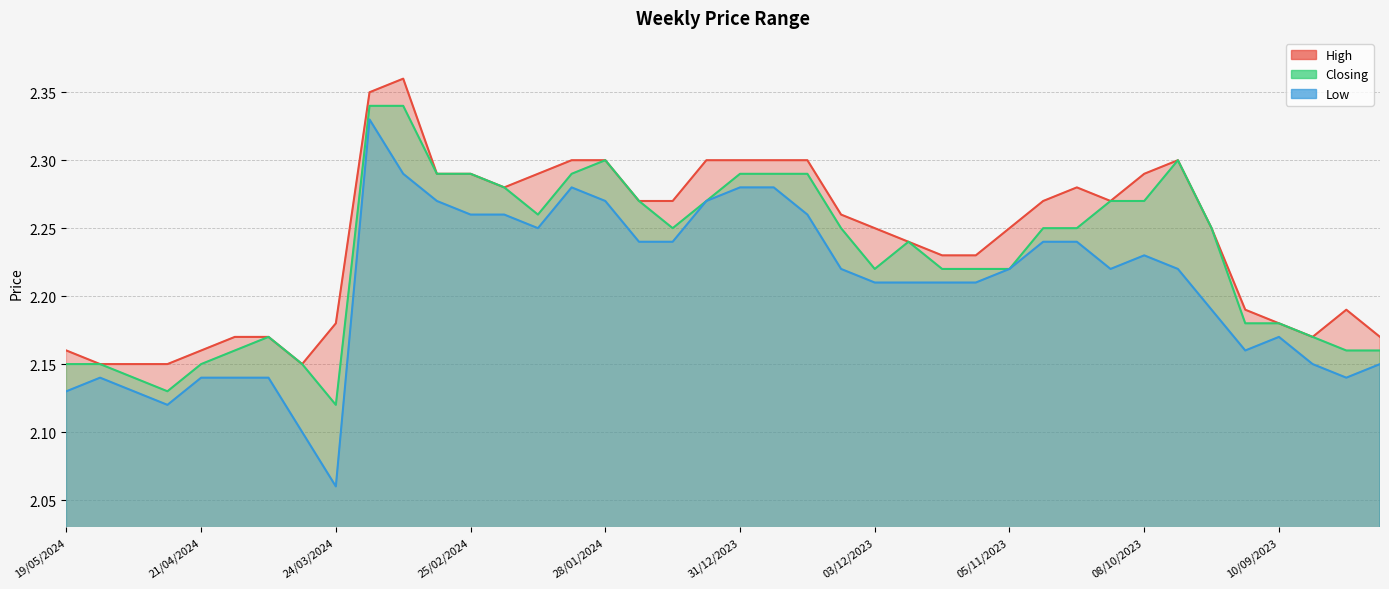

What is the approximate value of Low at 10/03/2024?

2.3